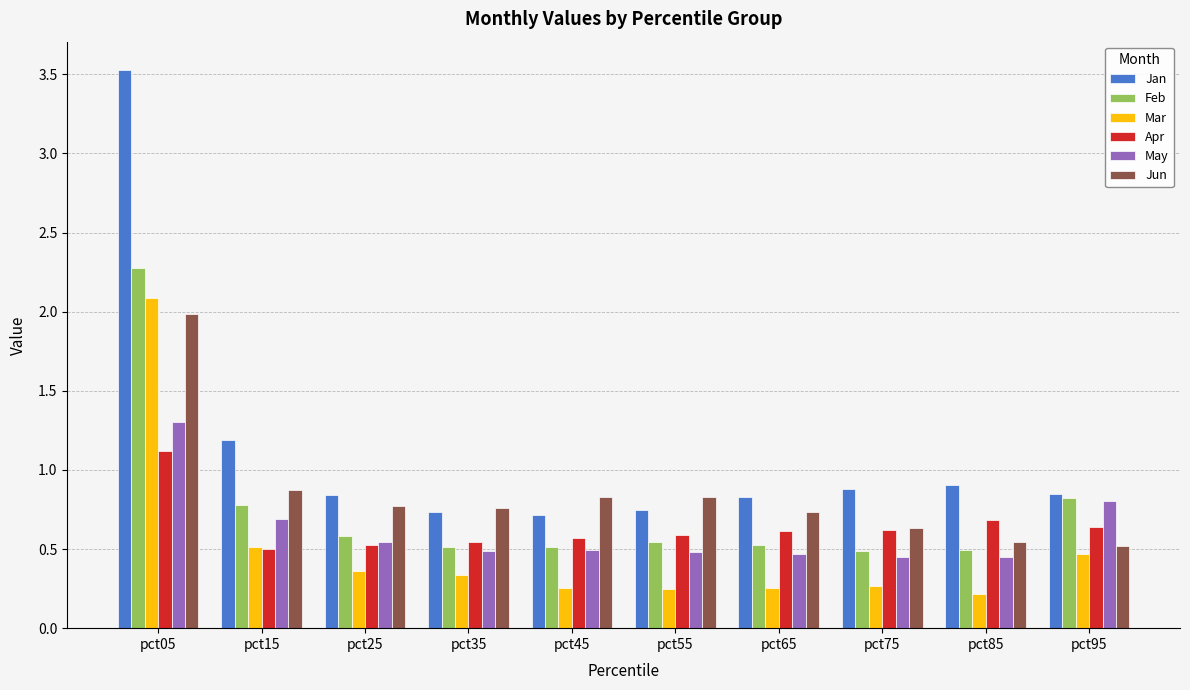

The Feb series shows 0.6 at pct25. True or false?

True